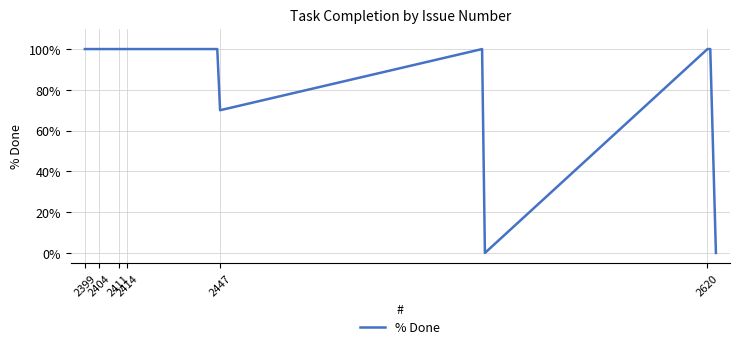

What is the difference between the maximum and minimum values?

100